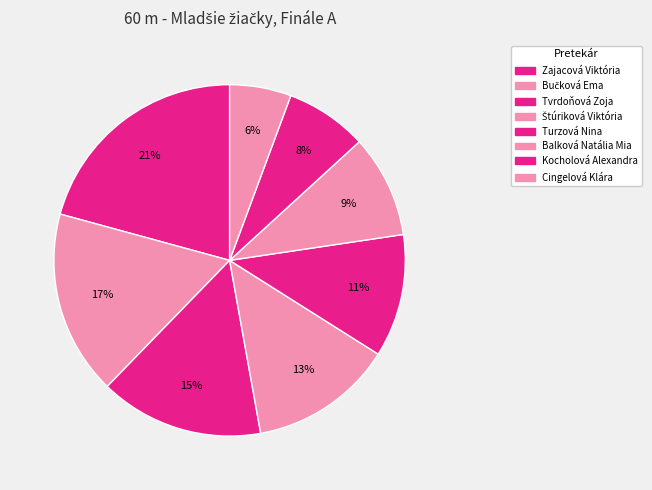

True or false: Bučková Ema accounts for 17% of the total.

True